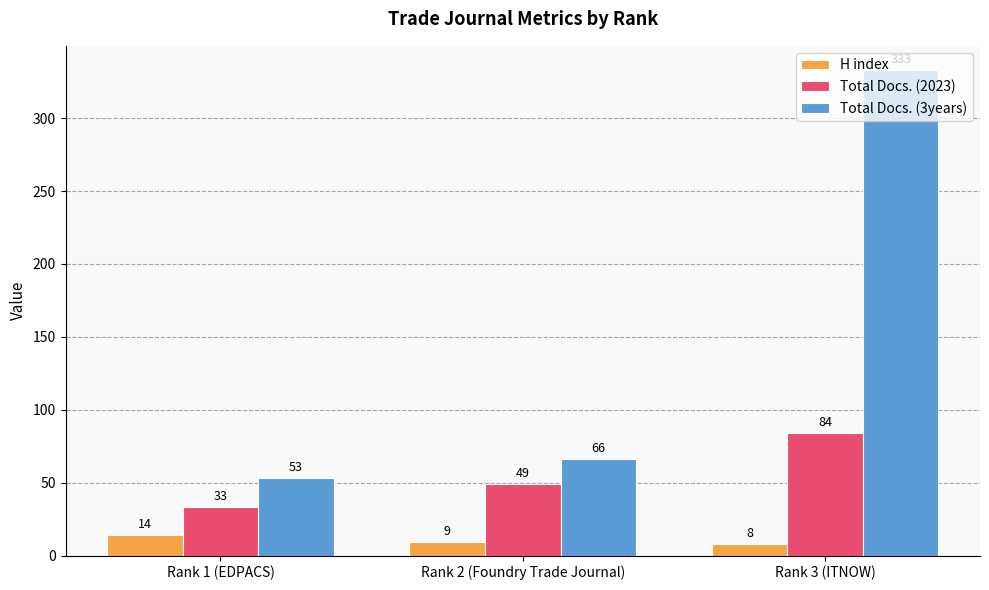

Count the number of categories in the chart.

3